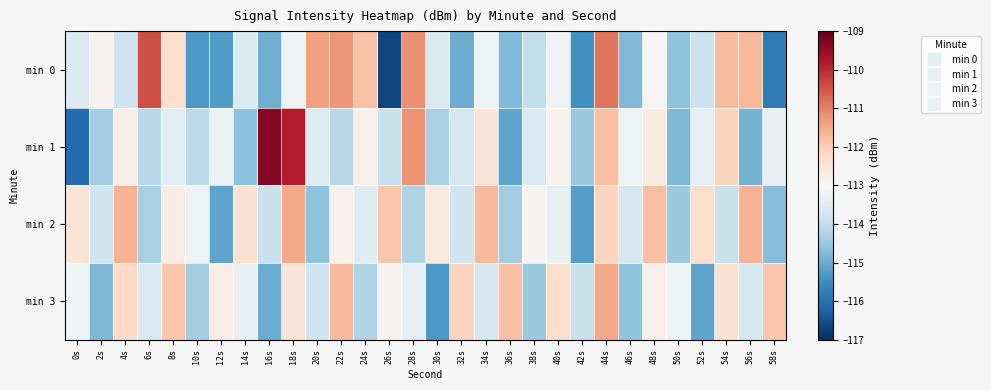

Which series has the largest total across all categories?

min 2